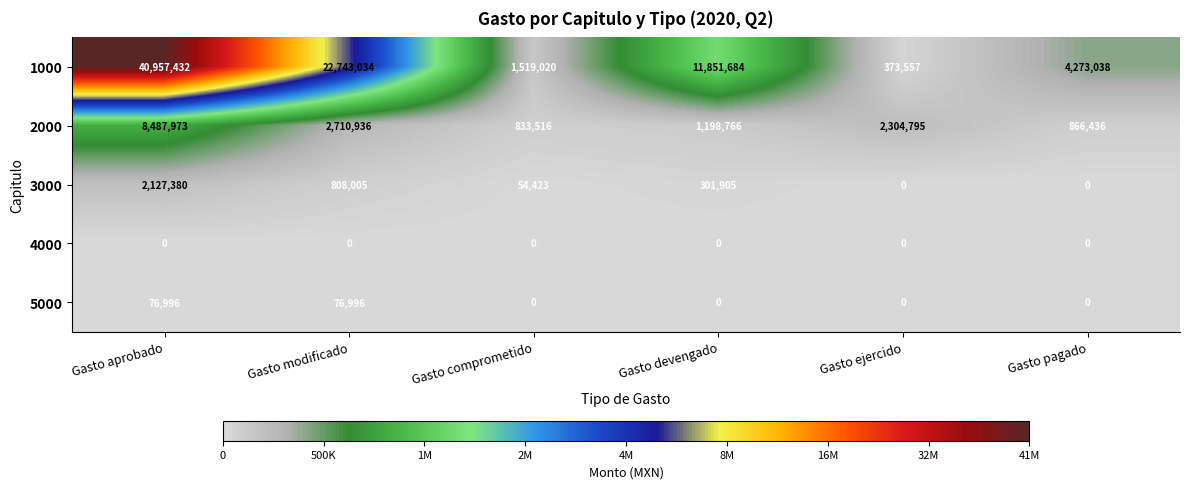

Which category has the highest value in the 3000 series?

Gasto aprobado